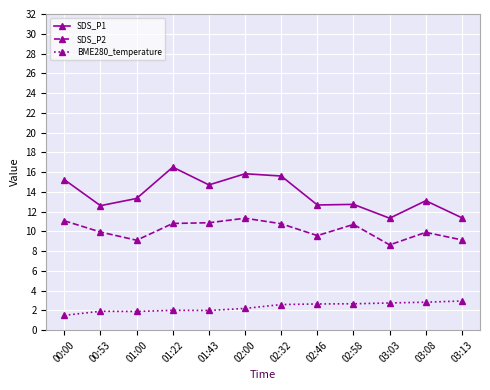

Which series has the largest range (max minus min)?

SDS_P1